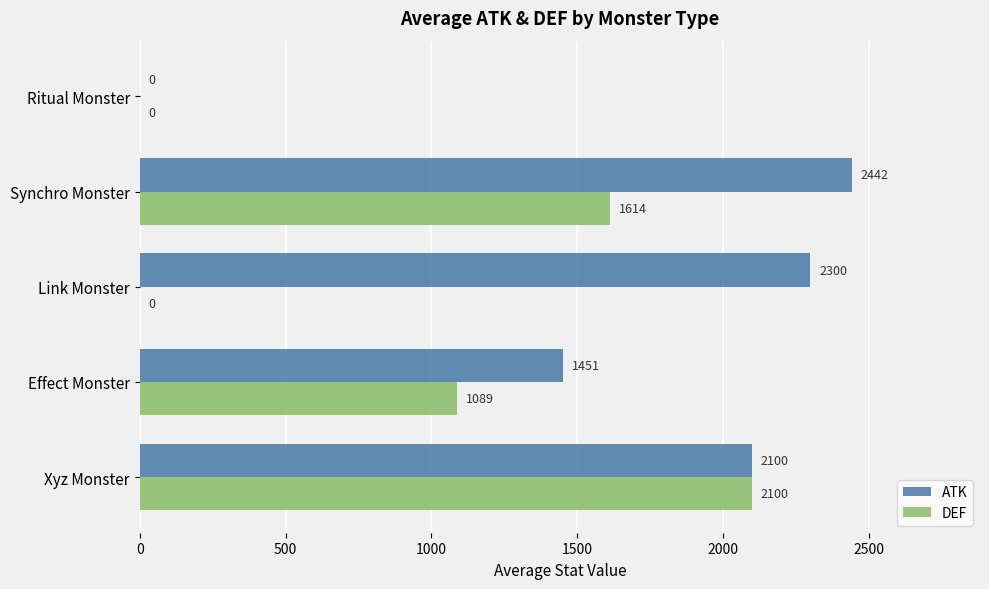

Is it true that ATK equals 0 at Ritual Monster?

True